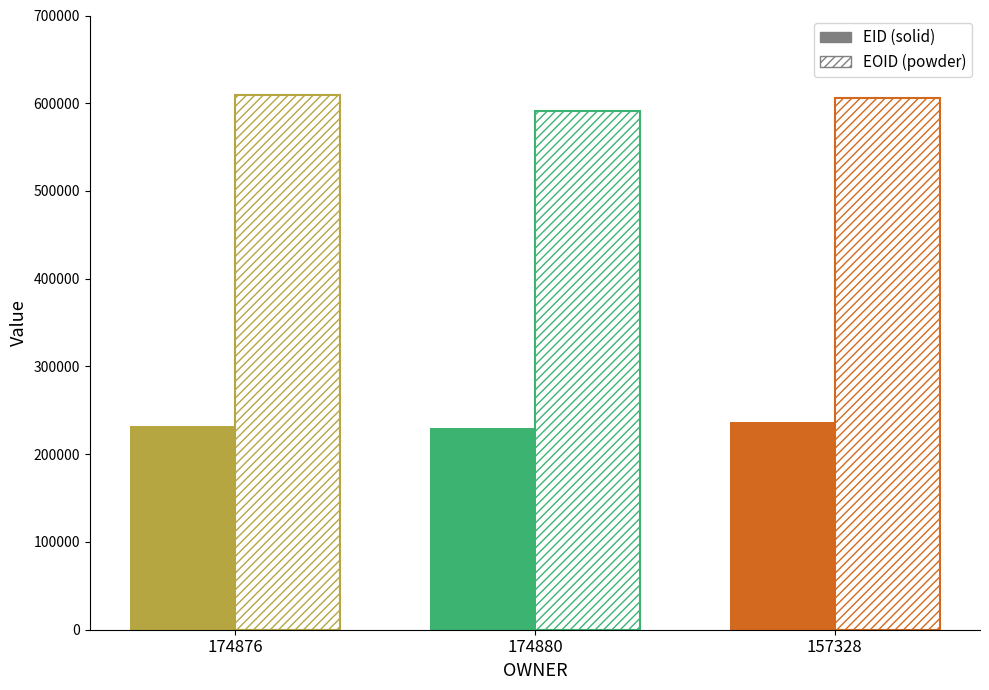

Which series has the widest spread of values?

EOID